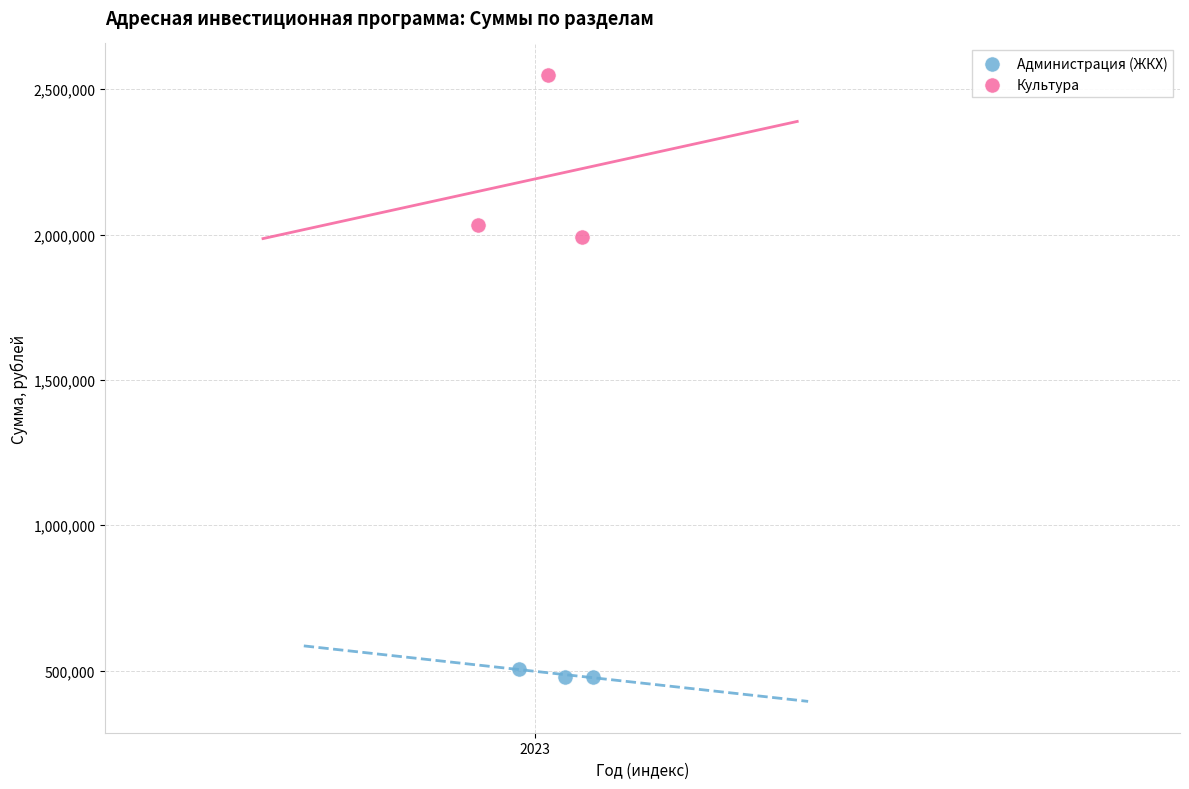

Which series has the widest spread of Y values?

Культура